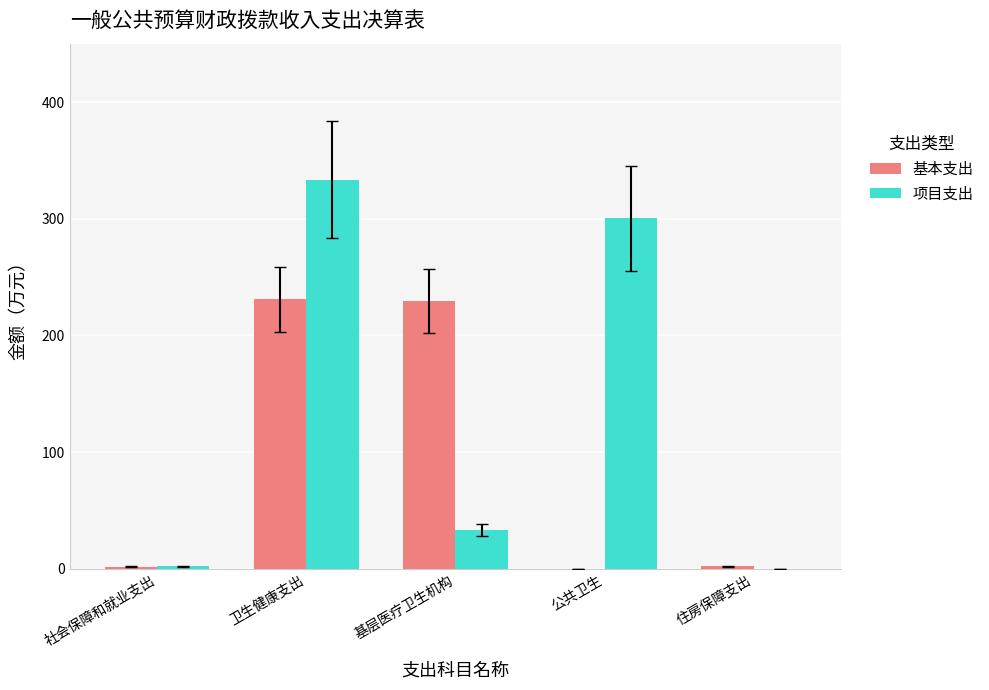

What is the sum of the 项目支出 values at 公共卫生 and 卫生健康支出?

633.6